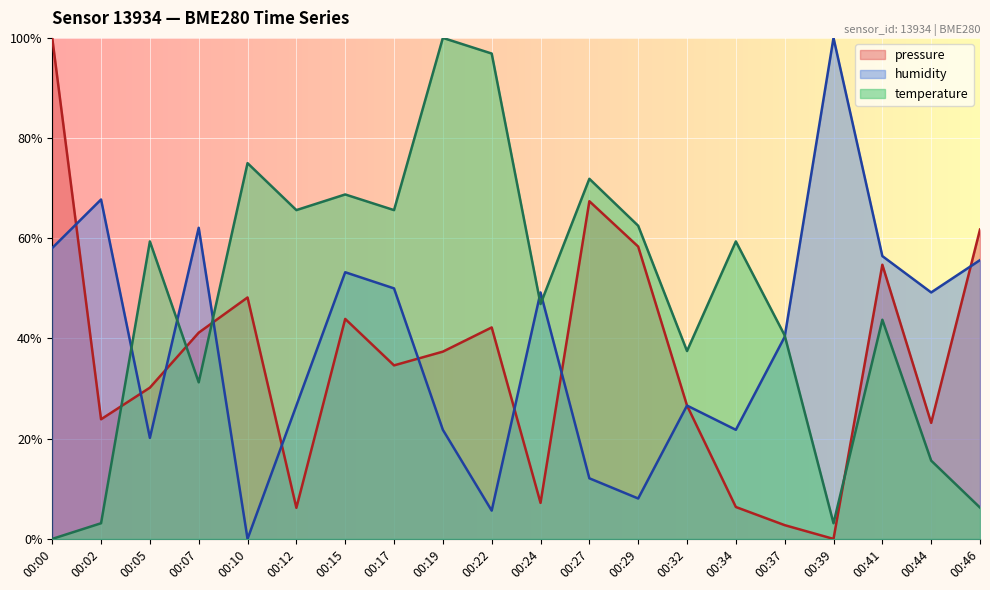

At which category does humidity reach its first local valley?

00:05